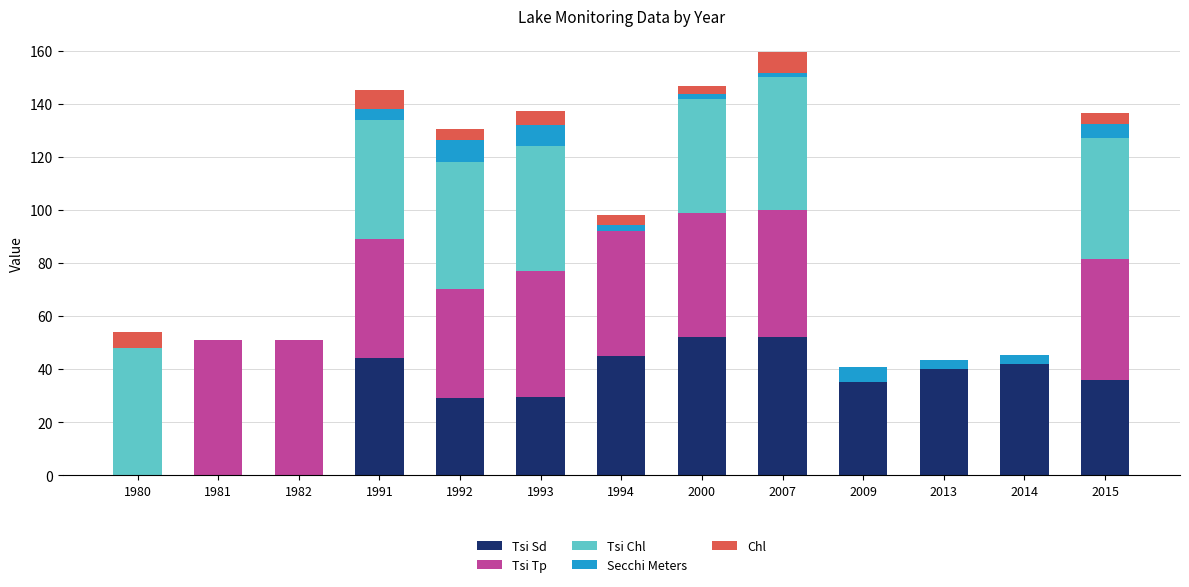

The value of Tsi Sd at 1993 is 51.6. True or false?

False